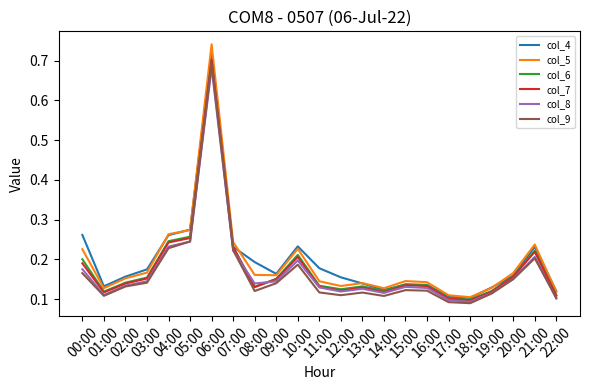

At how many categories does at least one series exceed 0?

23